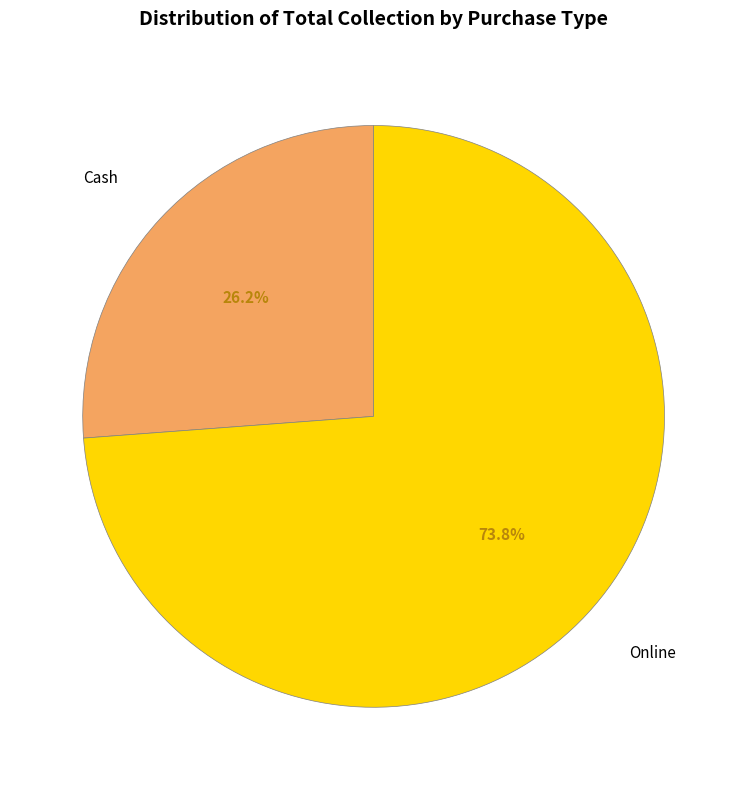

Do Cash and Online together represent more than half of the pie?

Yes